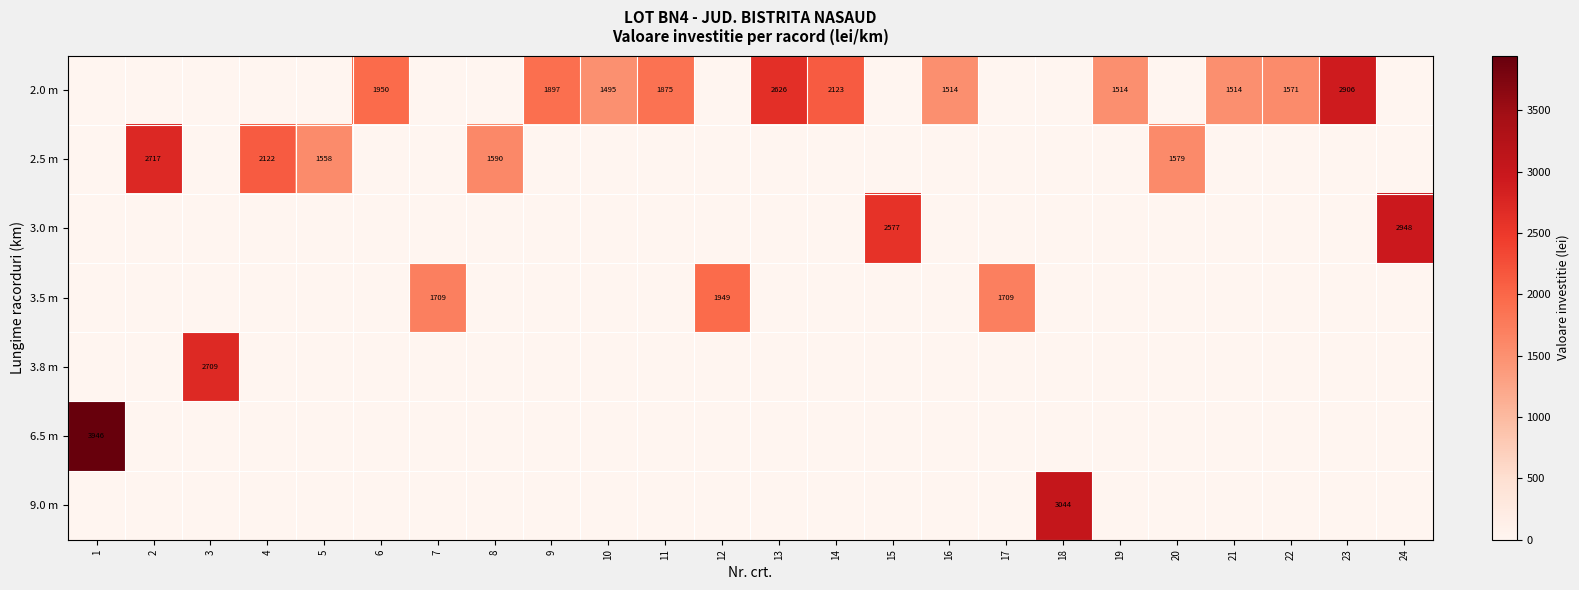

The 9.0 m series shows 1588 at 18. True or false?

False